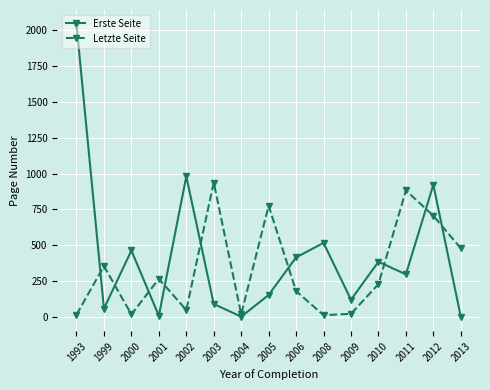

At which label does Letzte Seite first exceed 228?

1999